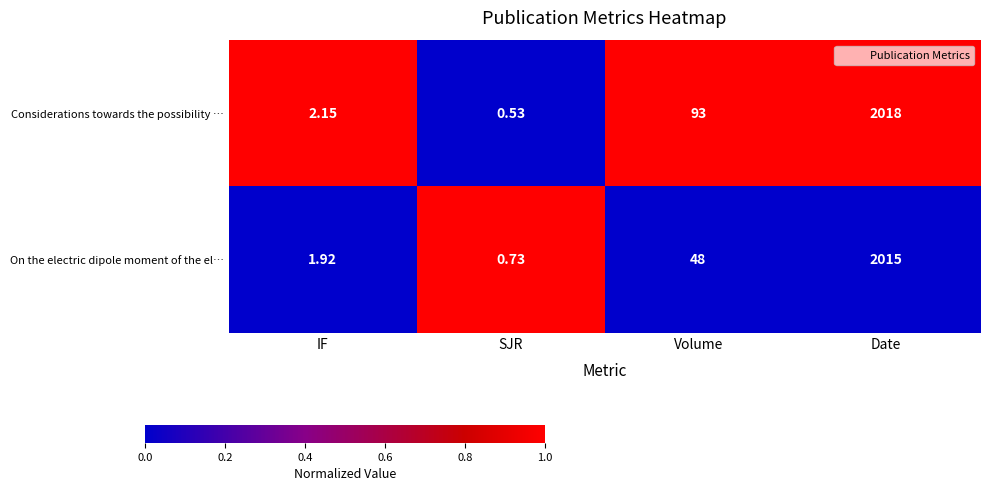

At which label is On the electric dipole moment of the el… closest to 1007?

Volume